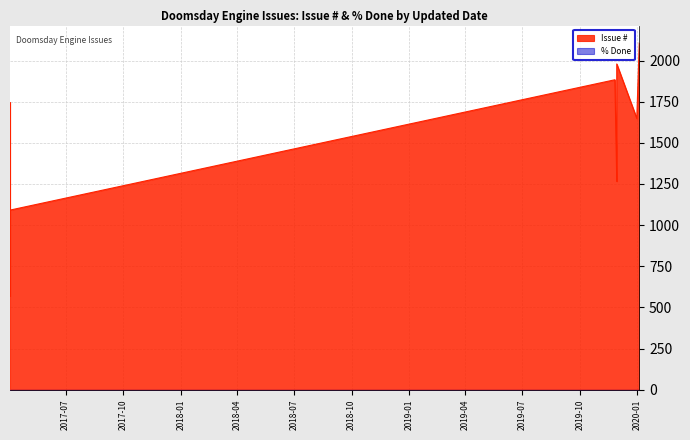

What is the label of the 5th point from the right?

2019-11-26